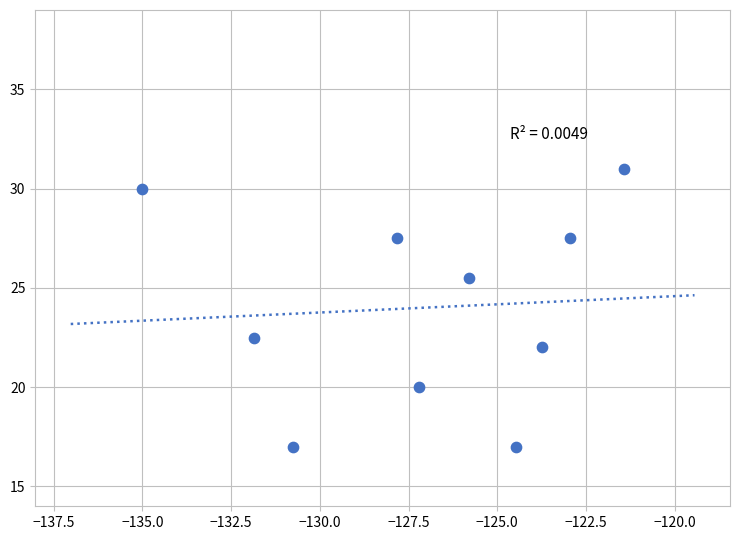

What is the average Y value?

24.0